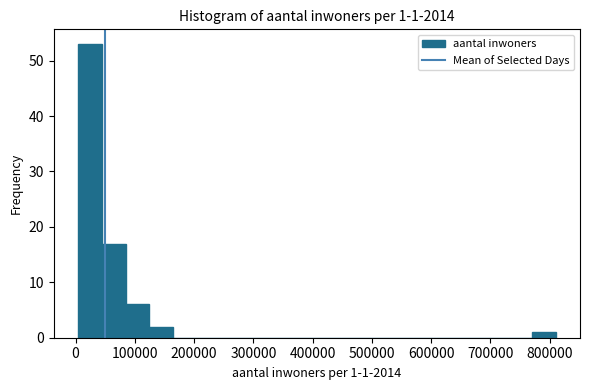

Which range on the x-axis has the tallest bar?

0 to 40000